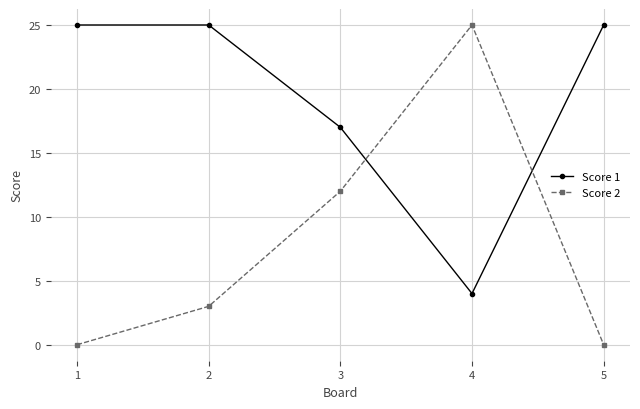

What is the maximum value shown in the chart?

25